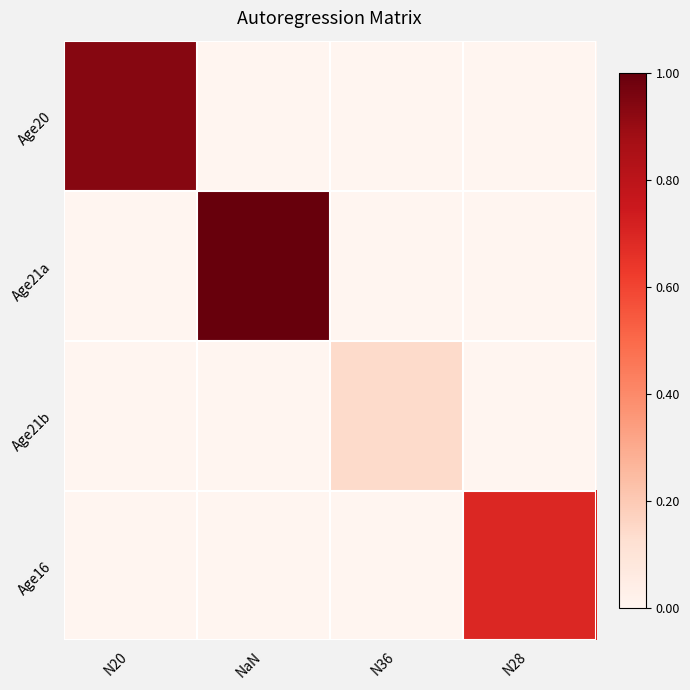

What is the greatest value displayed?

1.0